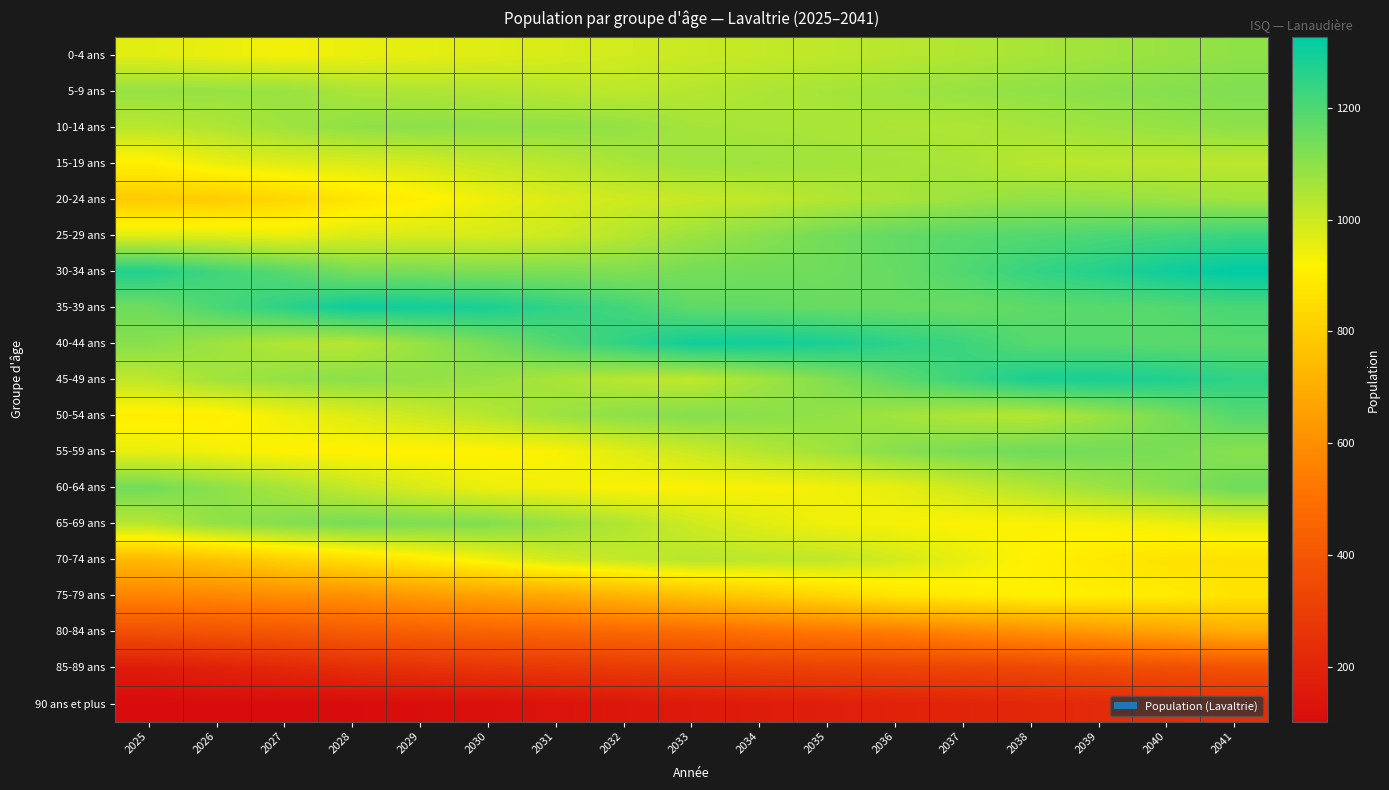

Reading left to right, extract all data points from this chart.

0-4 ans: 2025=964	2026=951	2027=937	2028=949	2029=960	2030=970	2031=981	2032=992	2033=1004	2034=1012	2035=1021	2036=1031	2037=1043	2038=1056	2039=1069	2040=1082	2041=1095
5-9 ans: 2025=1085	2026=1085	2027=1082	2028=1052	2029=1047	2030=1041	2031=1032	2032=1023	2033=1036	2034=1049	2035=1060	2036=1071	2037=1083	2038=1094	2039=1103	2040=1111	2041=1120
10-14 ans: 2025=1028	2026=1043	2027=1070	2028=1095	2029=1101	2030=1095	2031=1093	2032=1090	2033=1062	2034=1057	2035=1055	2036=1050	2037=1045	2038=1059	2039=1073	2040=1084	2041=1097
15-19 ans: 2025=909	2026=950	2027=970	2028=977	2029=989	2030=1012	2031=1029	2032=1052	2033=1071	2034=1073	2035=1066	2036=1061	2037=1056	2038=1031	2039=1026	2040=1026	2041=1024
20-24 ans: 2025=793	2026=800	2027=830	2028=876	2029=906	2030=944	2031=977	2032=996	2033=1006	2034=1019	2035=1039	2036=1057	2037=1076	2038=1090	2039=1087	2040=1078	2041=1070
25-29 ans: 2025=966	2026=966	2027=950	2028=975	2029=981	2030=984	2031=1000	2032=1033	2033=1075	2034=1105	2035=1141	2036=1168	2037=1183	2038=1191	2039=1203	2040=1217	2041=1232
30-34 ans: 2025=1272	2026=1220	2027=1185	2028=1133	2029=1133	2030=1122	2031=1124	2032=1118	2033=1137	2034=1143	2035=1145	2036=1162	2037=1196	2038=1239	2039=1268	2040=1302	2041=1326
35-39 ans: 2025=1148	2026=1205	2027=1253	2028=1304	2029=1297	2030=1284	2031=1246	2032=1219	2033=1172	2034=1169	2035=1160	2036=1160	2037=1157	2038=1175	2039=1183	2040=1189	2041=1209
40-44 ans: 2025=1107	2026=1074	2027=1042	2028=1034	2029=1084	2030=1135	2031=1195	2032=1249	2033=1300	2034=1297	2035=1285	2036=1253	2037=1229	2038=1187	2039=1186	2040=1181	2041=1183
45-49 ans: 2025=1020	2026=1066	2027=1088	2028=1103	2029=1092	2030=1082	2031=1055	2032=1031	2033=1021	2034=1066	2035=1116	2036=1175	2037=1230	2038=1283	2039=1284	2040=1275	2041=1249
50-54 ans: 2025=903	2026=903	2027=942	2028=970	2029=1002	2030=1033	2031=1076	2032=1099	2033=1112	2034=1103	2035=1092	2036=1067	2037=1045	2038=1036	2039=1079	2040=1129	2041=1189
55-59 ans: 2025=954	2026=938	2027=918	2028=914	2029=913	2030=916	2031=925	2032=967	2033=1000	2034=1035	2035=1067	2036=1109	2037=1132	2038=1146	2039=1139	2040=1129	2041=1107
60-64 ans: 2025=1142	2026=1101	2027=1059	2028=1011	2029=979	2030=947	2031=938	2032=924	2033=924	2034=929	2035=939	2036=955	2037=999	2038=1037	2039=1074	2040=1107	2041=1149
65-69 ans: 2025=1032	2026=1091	2027=1114	2028=1136	2029=1125	2030=1119	2031=1081	2032=1042	2033=996	2034=967	2035=940	2036=933	2037=922	2038=924	2039=932	2040=945	2041=964
70-74 ans: 2025=739	2026=765	2027=811	2028=854	2029=895	2030=938	2031=990	2032=1012	2033=1033	2034=1025	2035=1021	2036=989	2037=954	2038=913	2039=889	2040=866	2041=862
75-79 ans: 2025=565	2026=576	2027=593	2028=603	2029=635	2030=658	2031=682	2032=721	2033=758	2034=794	2035=831	2036=874	2037=893	2038=911	2039=904	2040=899	2041=870
80-84 ans: 2025=370	2026=386	2027=398	2028=418	2029=433	2030=447	2031=456	2032=468	2033=478	2034=503	2035=522	2036=541	2037=573	2038=602	2039=631	2040=661	2041=694
85-89 ans: 2025=164	2026=187	2027=211	2028=236	2029=249	2030=264	2031=275	2032=284	2033=296	2034=306	2035=315	2036=321	2037=328	2038=335	2039=352	2040=365	2041=378
90 ans et plus: 2025=102	2026=104	2027=103	2028=103	2029=111	2030=120	2031=132	2032=144	2033=157	2034=167	2035=178	2036=190	2037=199	2038=211	2039=220	2040=229	2041=236